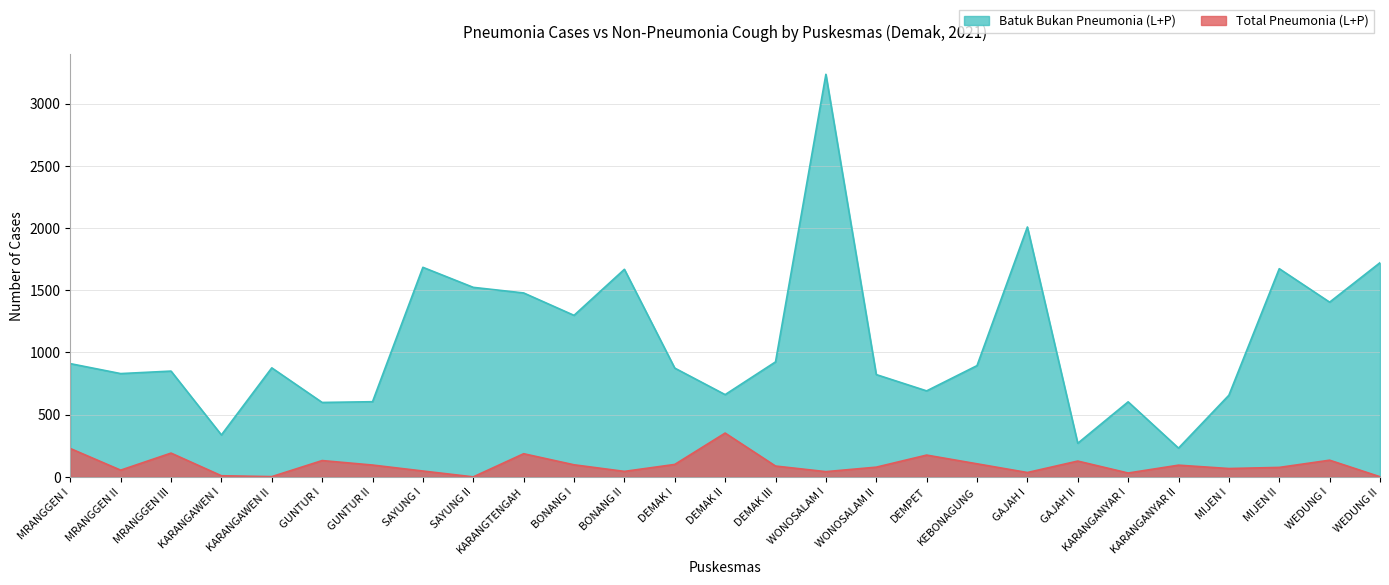

How many series are shown in this chart?

2